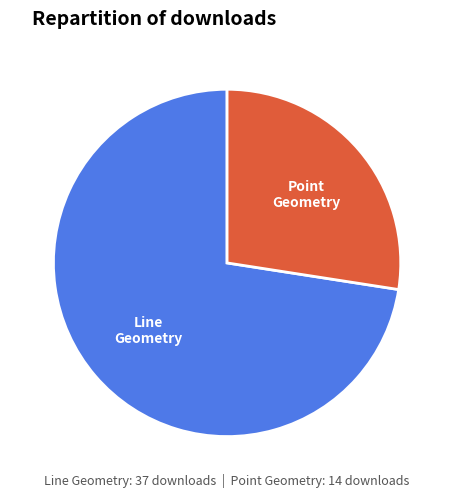

How many segments does this pie chart have?

2